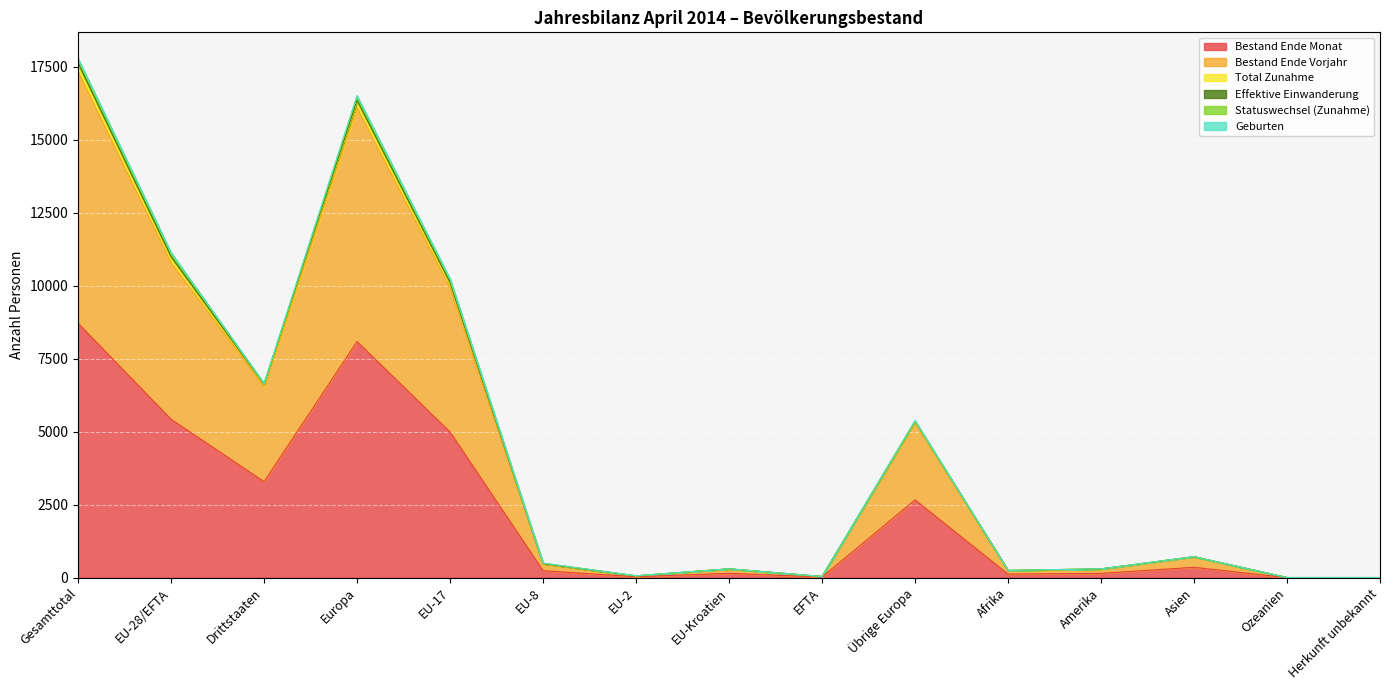

List the labels in order of Bestand Ende Monat value, largest first.

Gesamttotal, Europa, EU-28/EFTA, EU-17, Drittstaaten, Übrige Europa, Asien, EU-8, EU-Kroatien, Amerika, Afrika, EU-2, EFTA, Ozeanien, Herkunft unbekannt